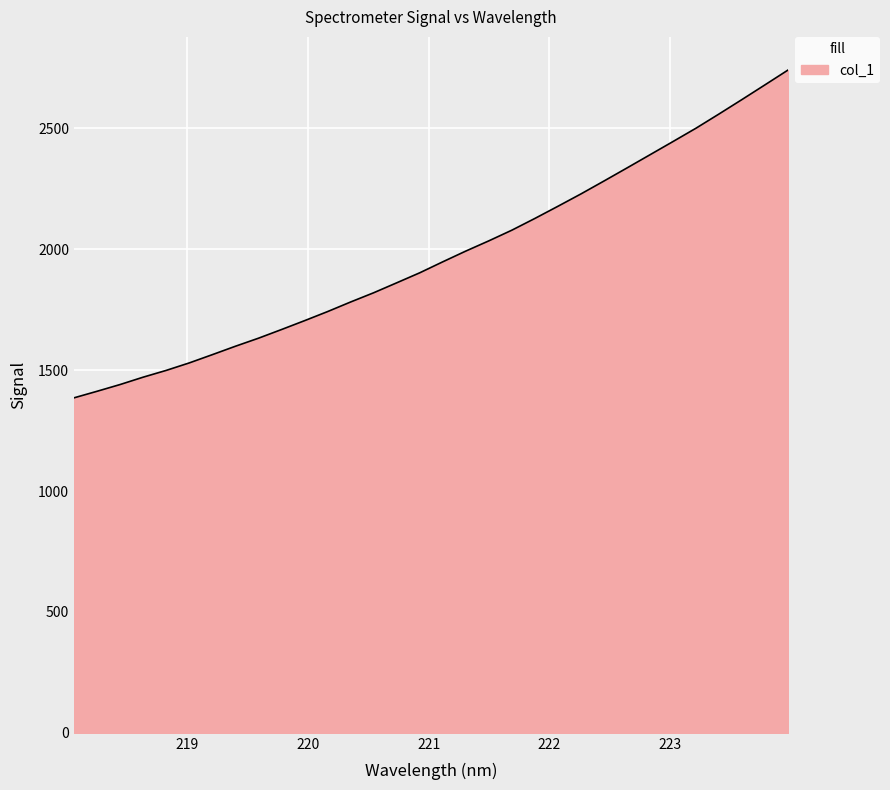

What is the minimum value shown in the chart?

1385.4